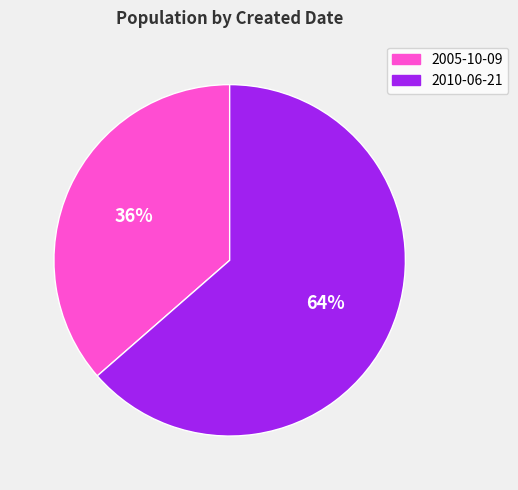

How many slices are in this pie chart?

2